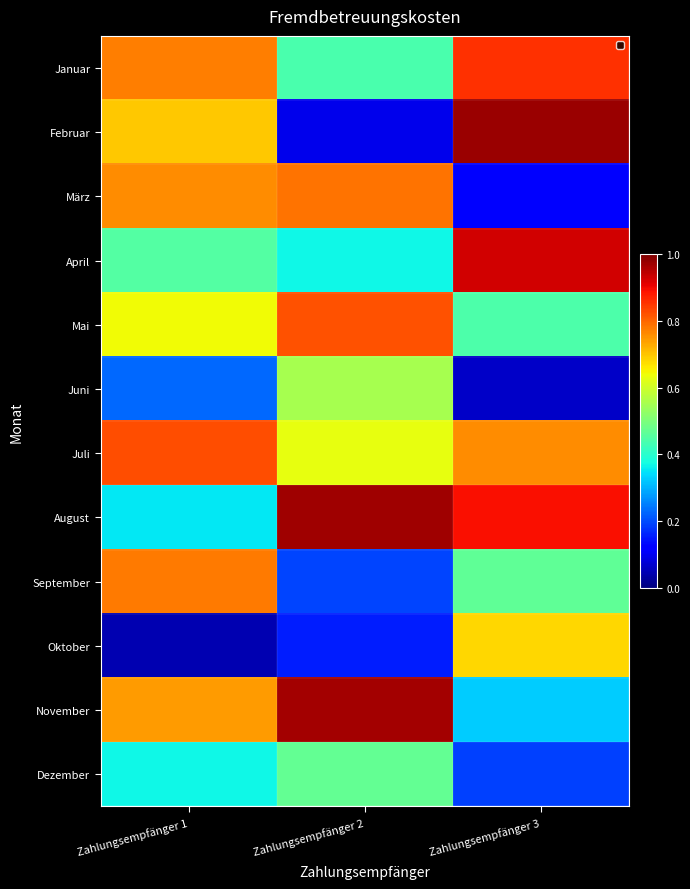

Which series changed the most between Zahlungsempfänger 1 and Zahlungsempfänger 2?

August